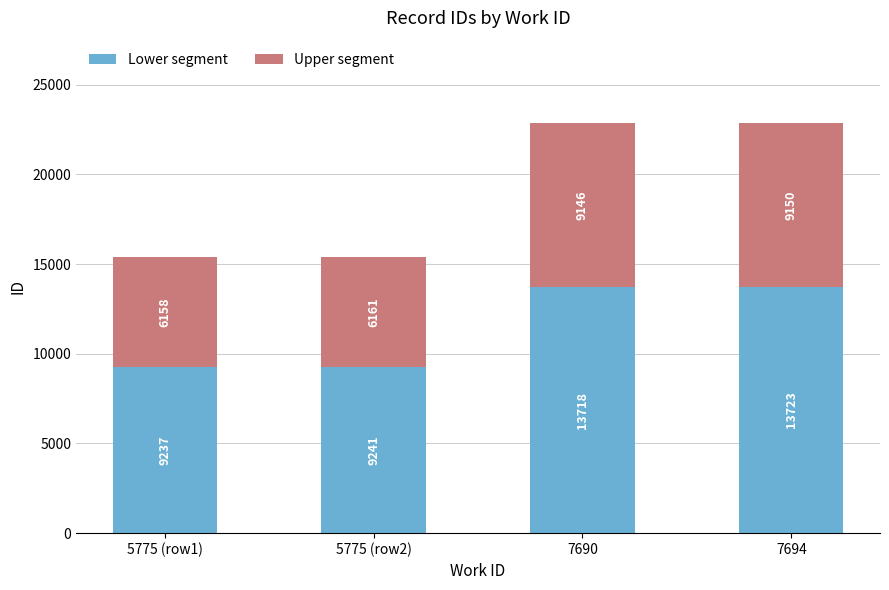

What is the highest value of the Lower segment series?

13723